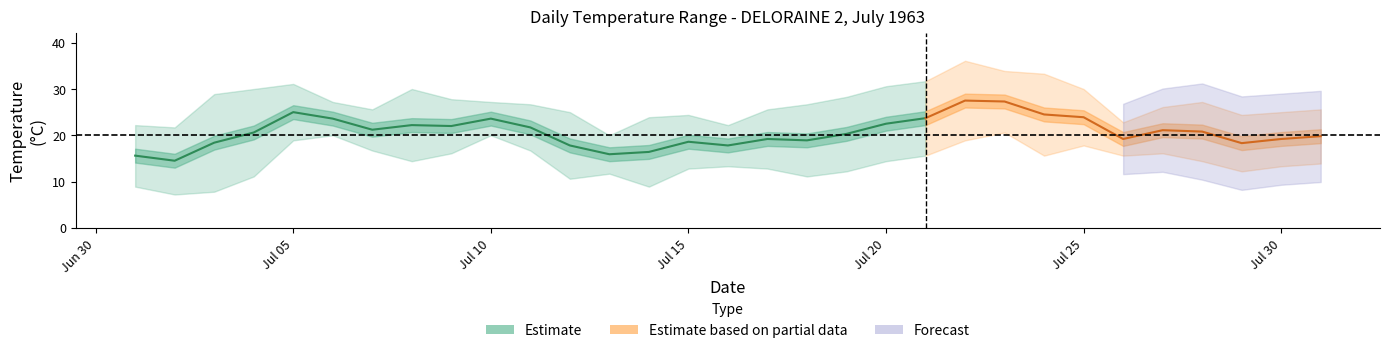

Is it true that Min Temp (°C) equals 13.3 at 1963-07-30?

True